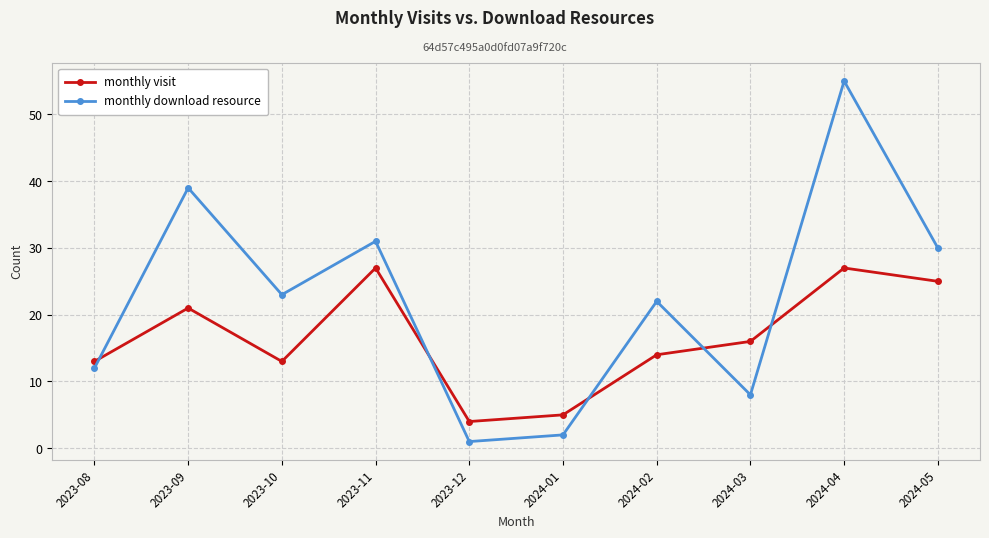

What position from the right is 2024-03?

3